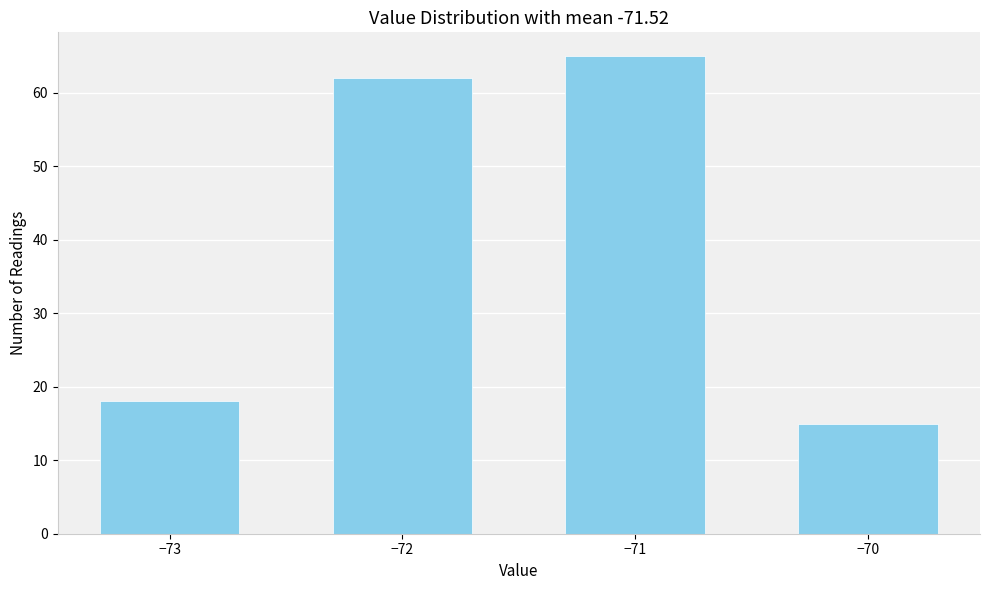

Reading right to left, extract all data points from this chart.

15	65	62	18